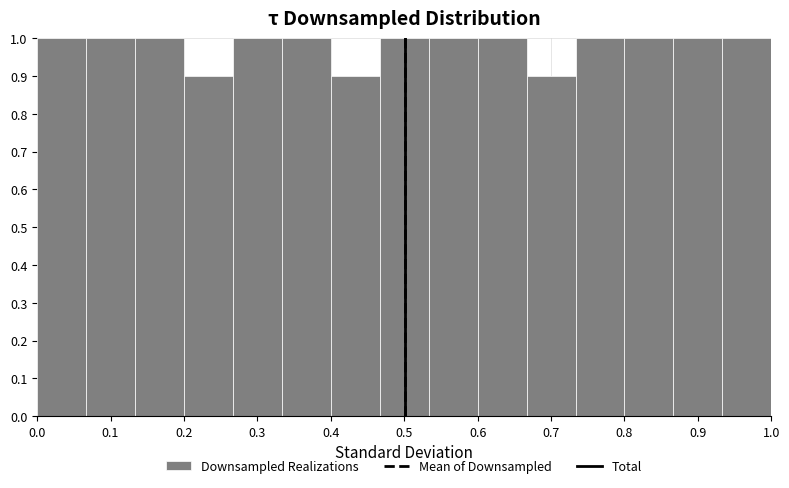

Reading left to right, transcribe this chart: for each bar, give the range it covers on the x-axis and its height. Neither the bar edges nor the heights are printed on the chart, so give them approximately, as read against the axes.

0.00 to 0.07: 1.0
0.07 to 0.13: 1.0
0.13 to 0.20: 1.0
0.20 to 0.27: 0.9
0.27 to 0.33: 1.0
0.33 to 0.40: 1.0
0.40 to 0.47: 0.9
0.47 to 0.53: 1.0
0.53 to 0.60: 1.0
0.60 to 0.67: 1.0
0.67 to 0.73: 0.9
0.73 to 0.80: 1.0
0.80 to 0.87: 1.0
0.87 to 0.93: 1.0
0.93 to 1.00: 1.0